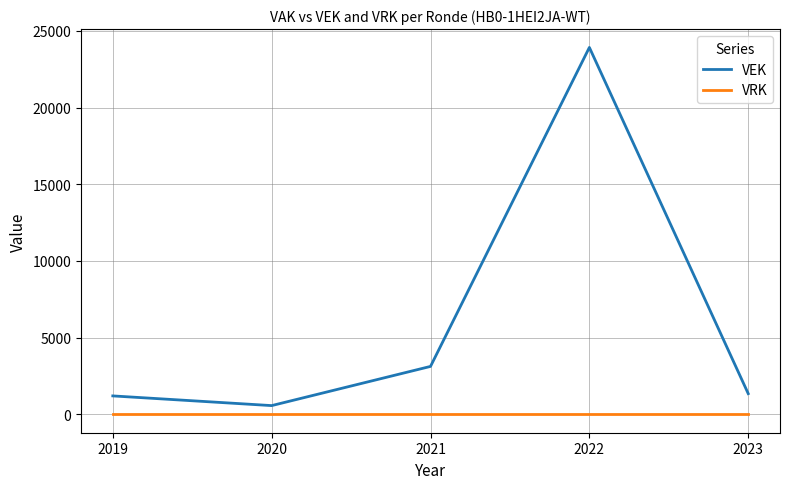

Reading right to left, what are all the values shown in this chart?

VEK: 2019=1204	2020=572	2021=3127	2022=23922	2023=1352
VRK: 2019=0	2020=0	2021=0	2022=0	2023=0